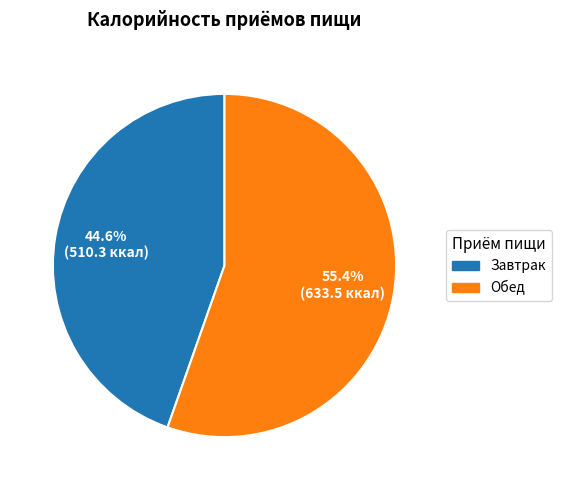

Combined, what portion of the pie is Обед and Завтрак?

100.0%